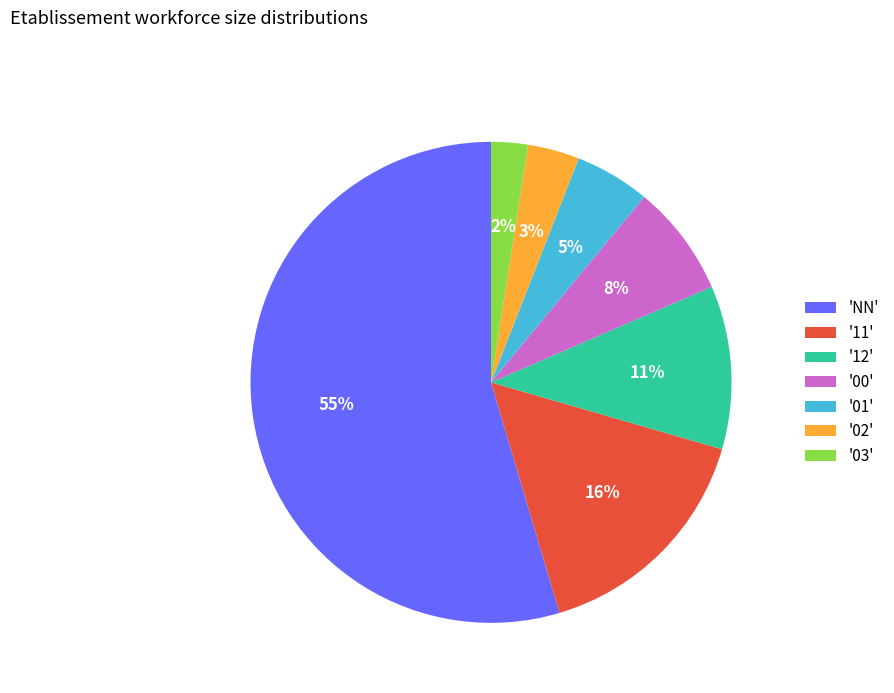

Rank the categories by value from lowest to highest.

'03', '02', '01', '00', '12', '11', 'NN'